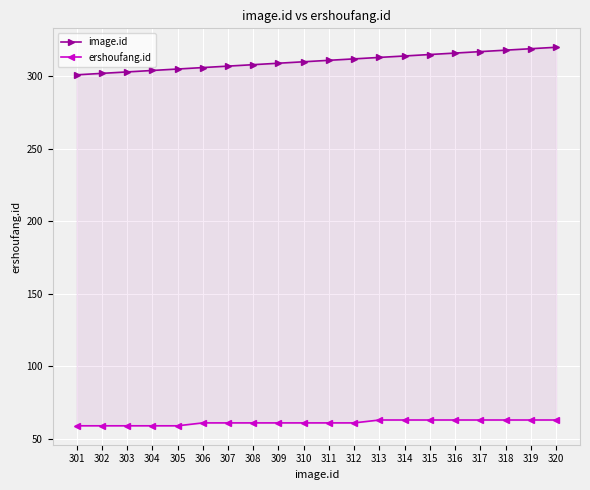

How many data points in image.id are less than 311?

10